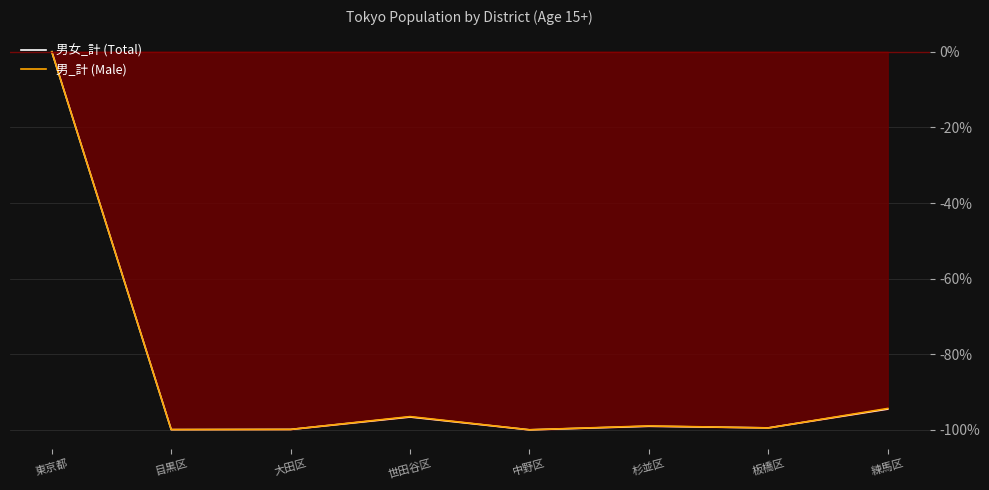

What is the average value of the 男女_計 (Total) series?

-86.2